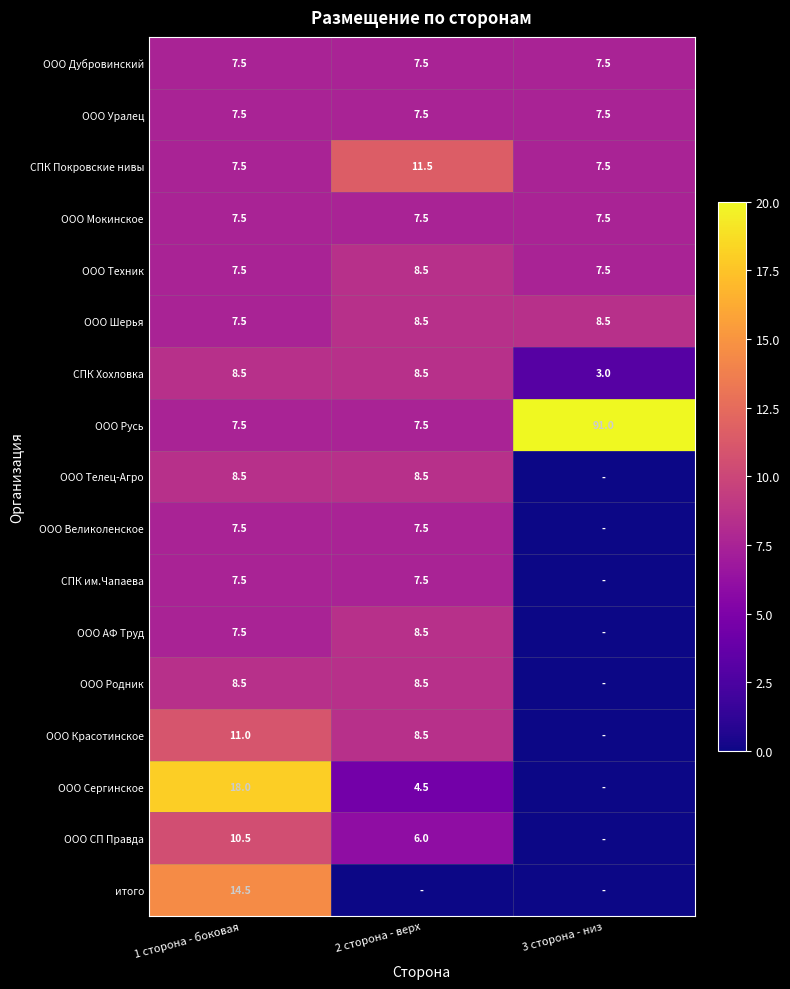

Which category has the lowest value across all series?

3 сторона - низ